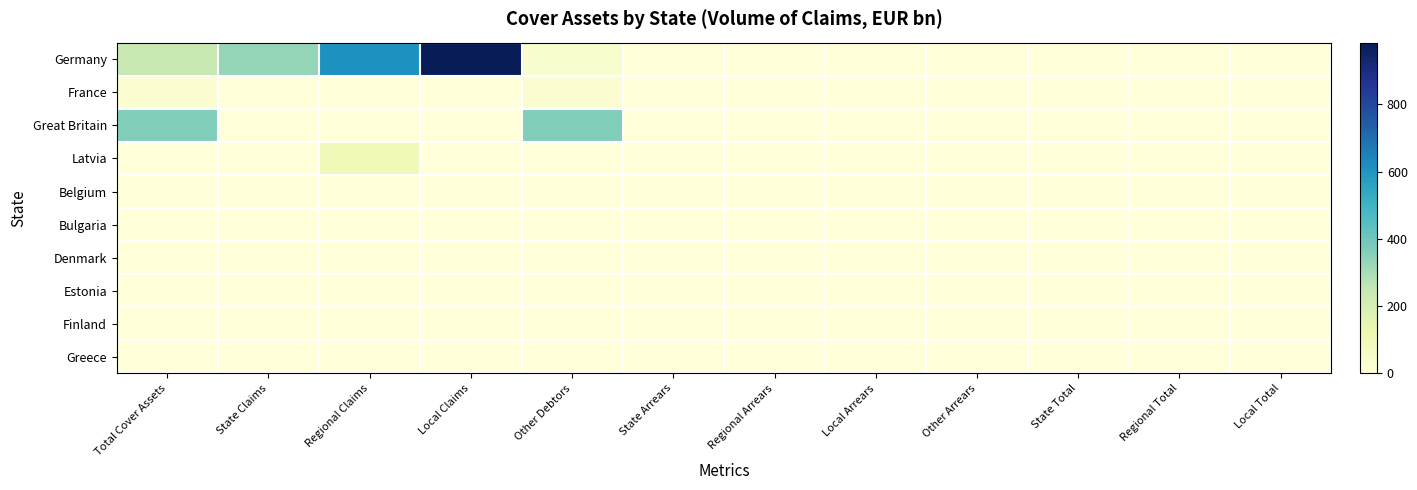

What is the difference between the highest and lowest values at State Arrears?

0.9